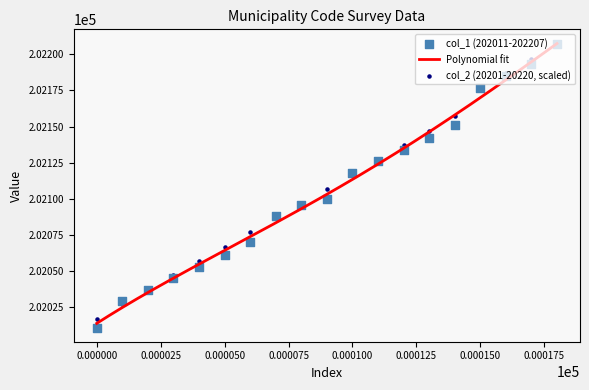

At how many categories does at least one series exceed 202055?

15